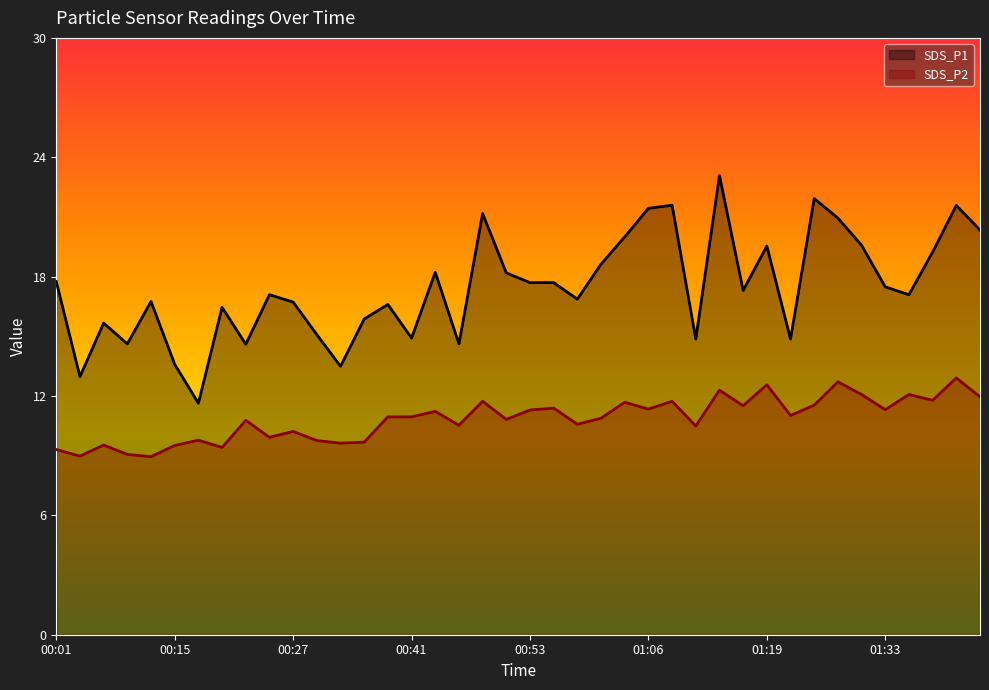

What is the smallest value displayed?

9.2